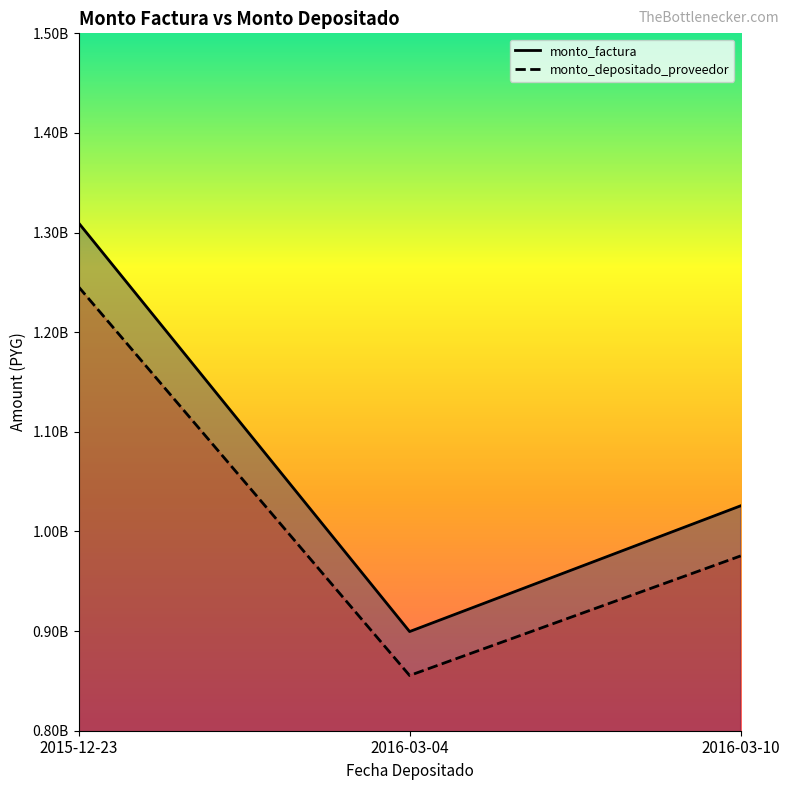

Count the number of categories in the chart.

3